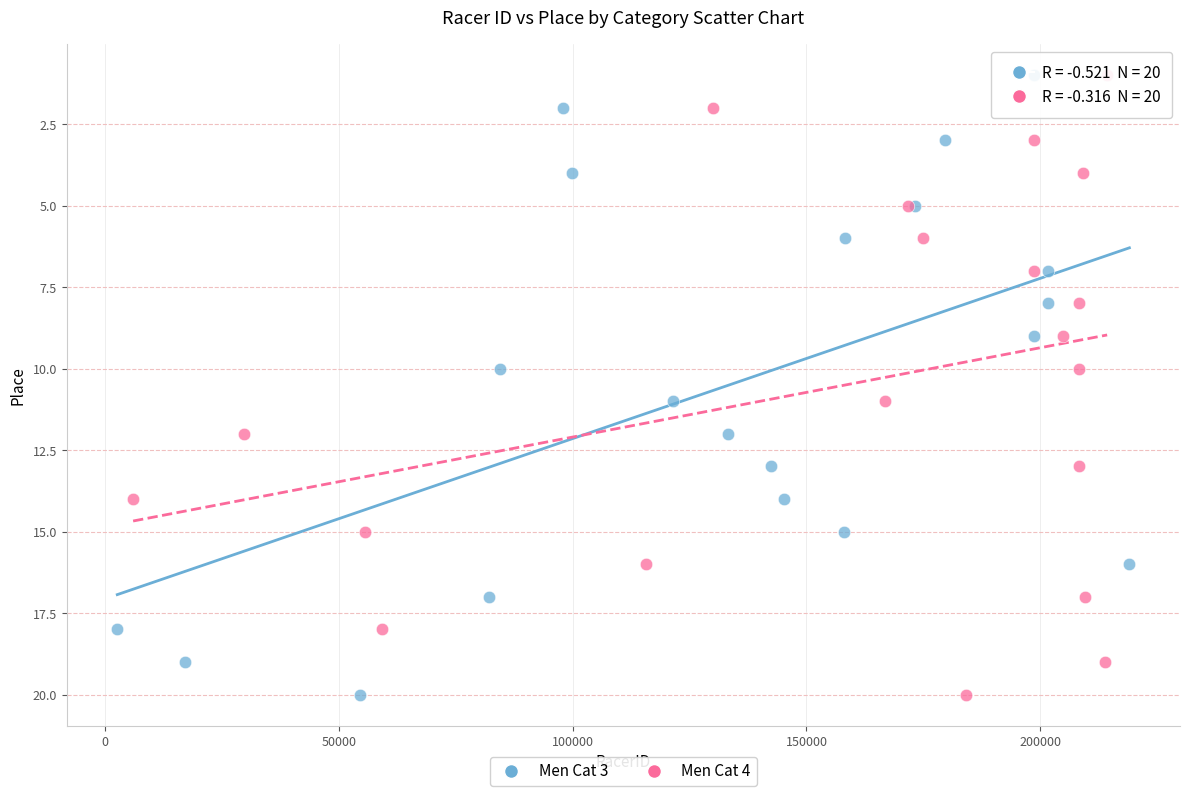

What are all the series names shown in the legend?

Men Cat 3, Men Cat 4